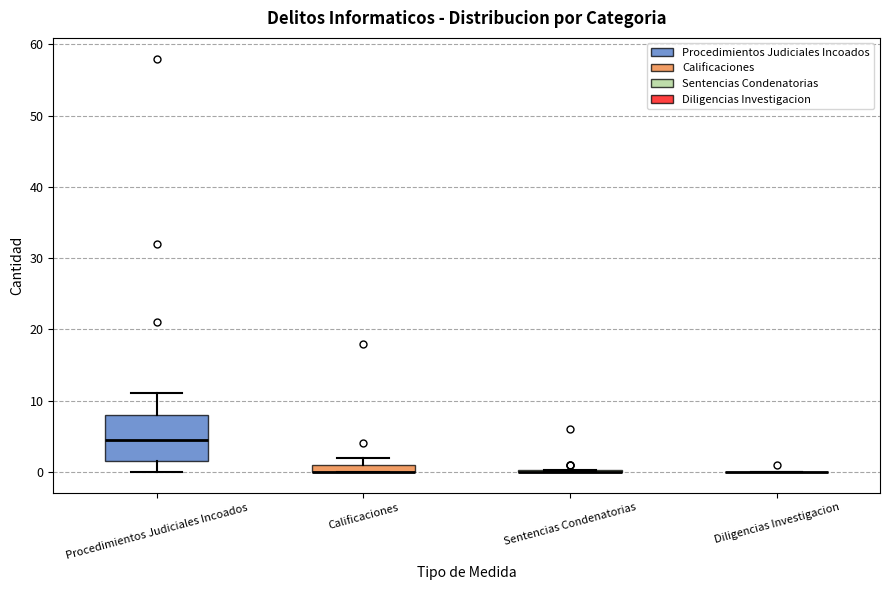

Comparing the boxes themselves (not the whiskers), which one is the tallest?

Procedimientos Judiciales Incoados